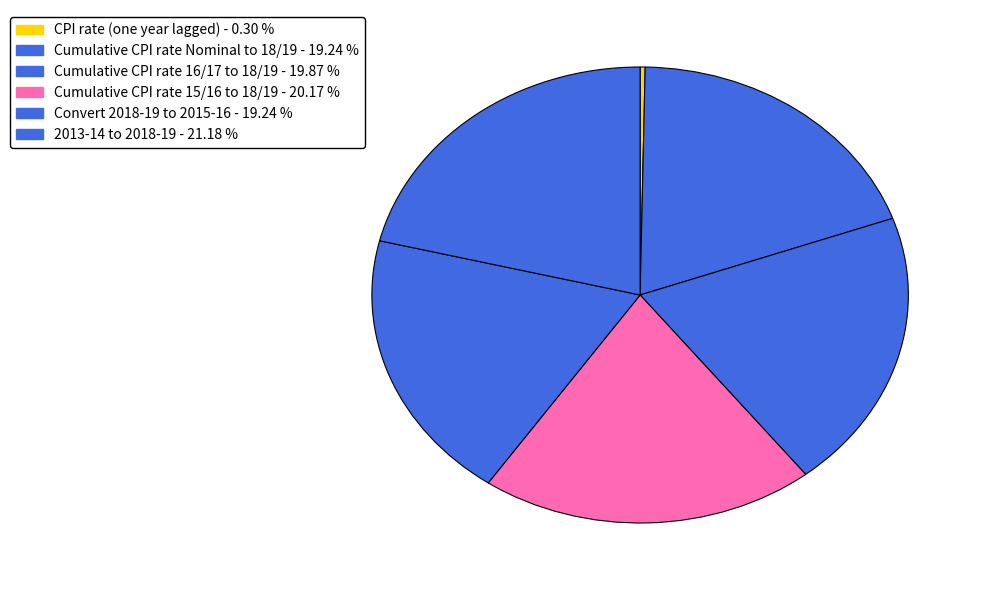

To the nearest percent, what is the difference between the largest and smallest slice percentages?

21%